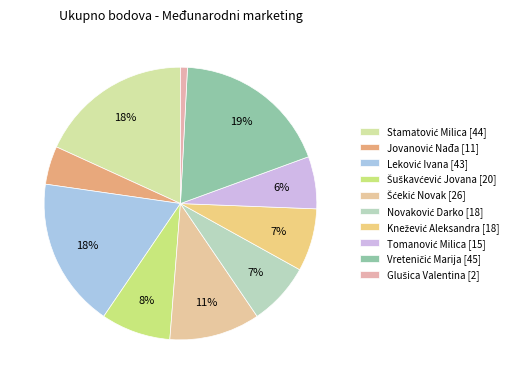

Count the number of slices in the pie.

10